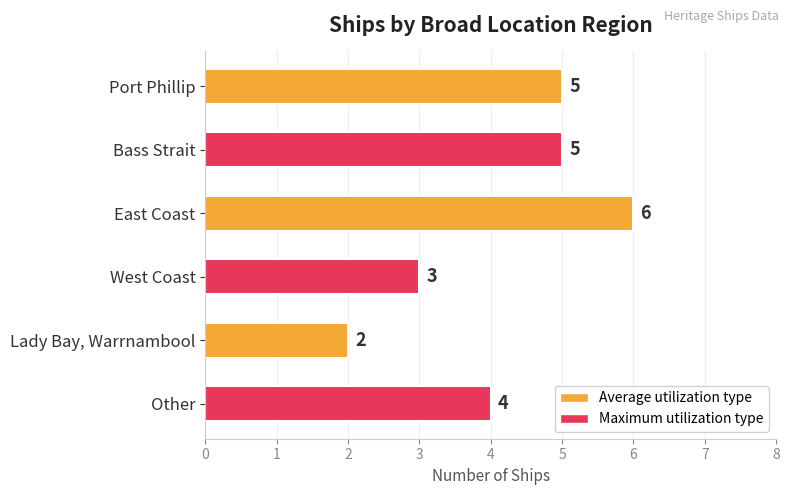

Which category has the highest value across all series?

East Coast